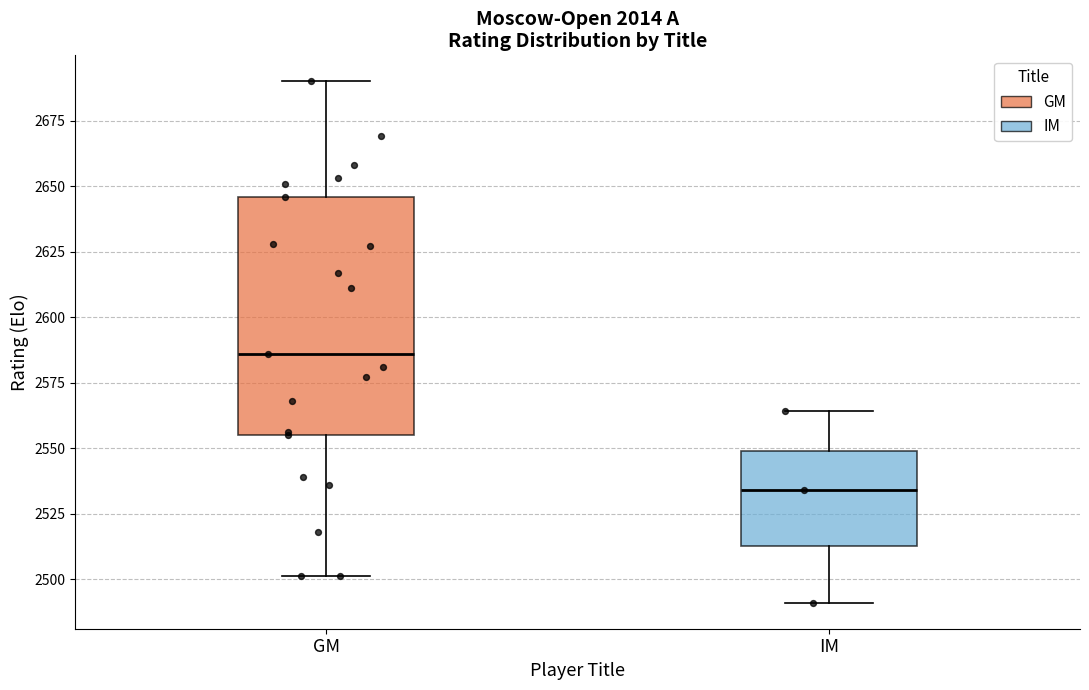

Reading left to right, transcribe this box plot: for each box, give where its median line is, the range the box spans, and where its two whiskers end, as read against the y-axis. The values are not printed on the chart, so give them approximately, as read against the axis.

GM: median 2585, box 2555 to 2645, whiskers 2500 to 2690
IM: median 2535, box 2515 to 2550, whiskers 2490 to 2565